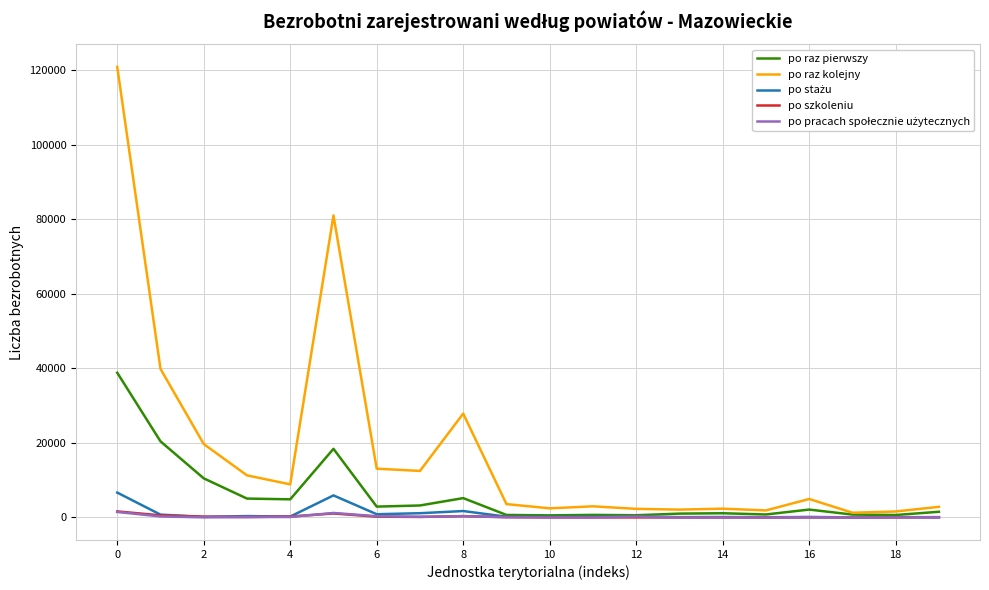

What is the lowest value of the po raz pierwszy series?

563